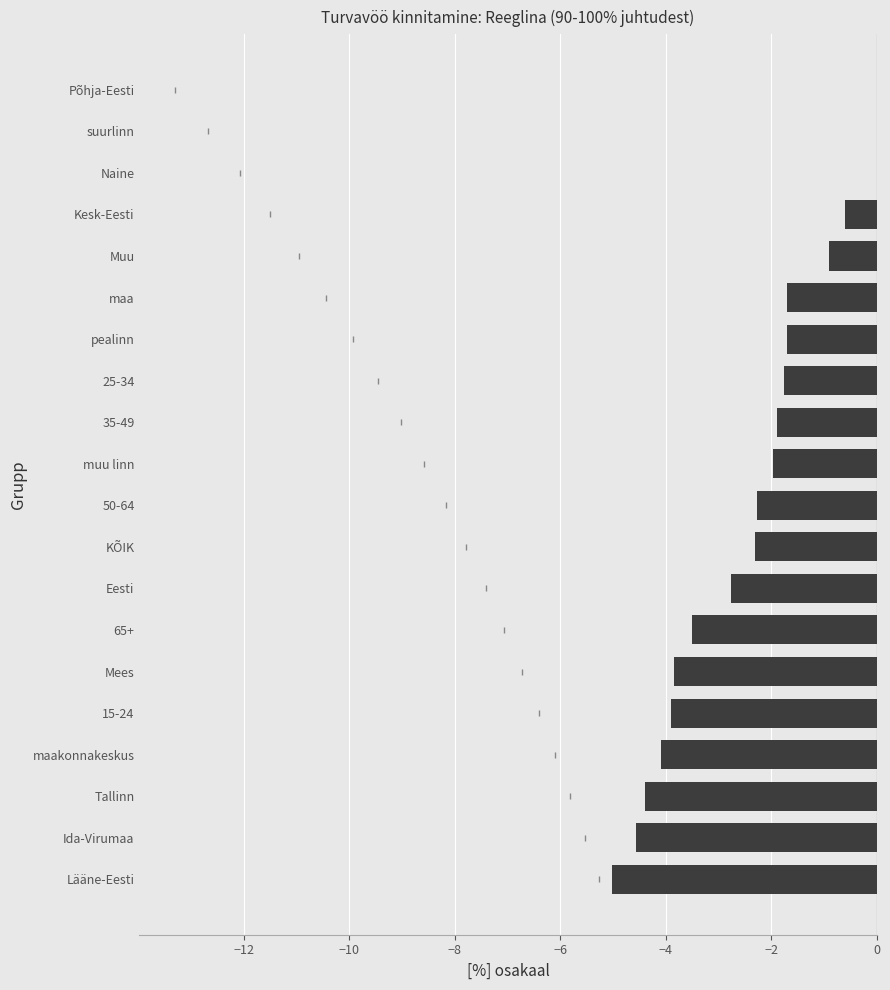

What is the sum of the values at Mees and KÕIK?

-6.1